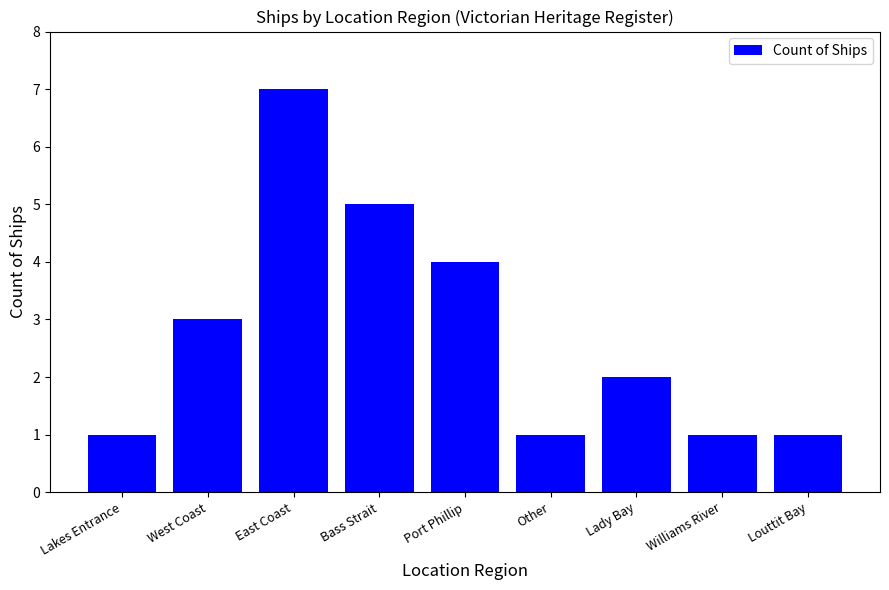

Which label corresponds to the largest value in the chart?

East Coast